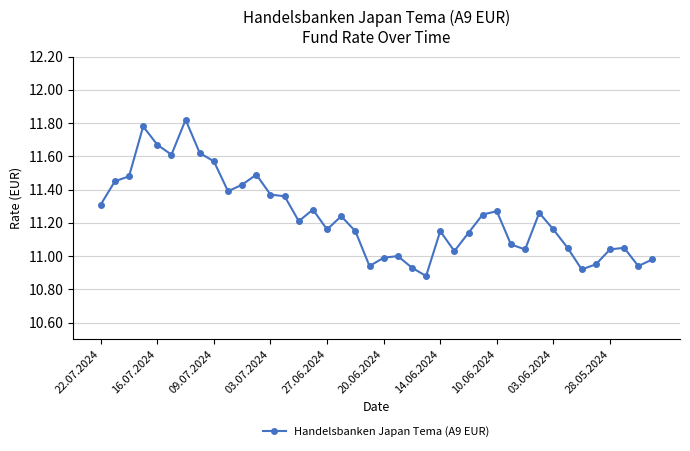

What is the difference between the maximum and minimum values?

0.9